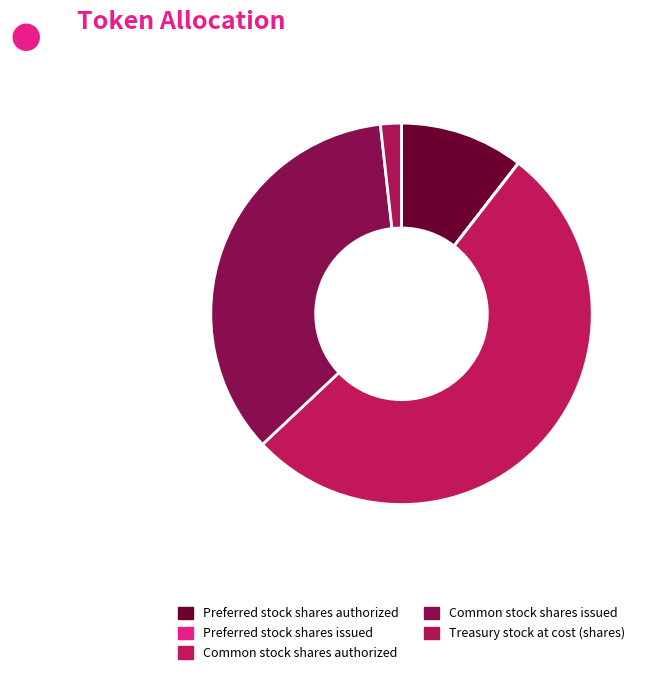

True or false: Common stock shares issued accounts for 26% of the total.

False